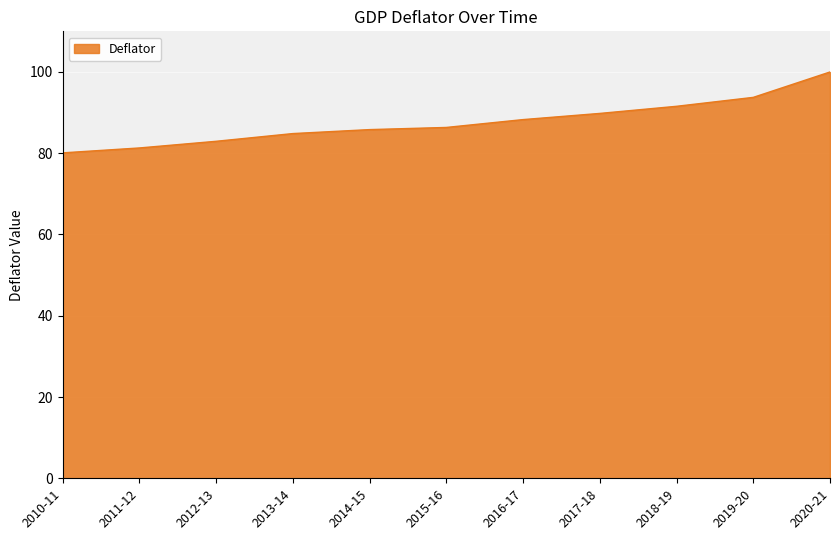

Does the chart display data point markers on the line(s)?

No